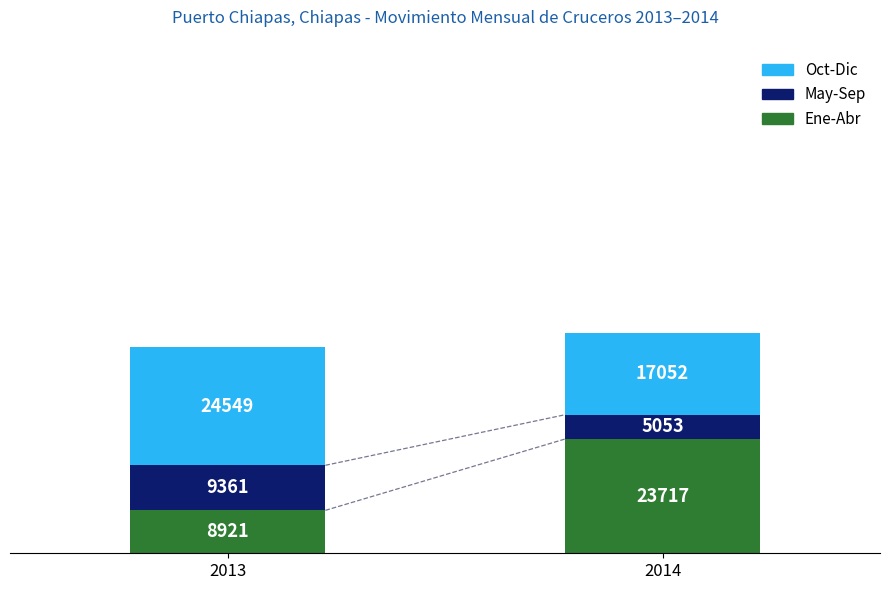

At which label does Ene-Abr reach its minimum?

2013